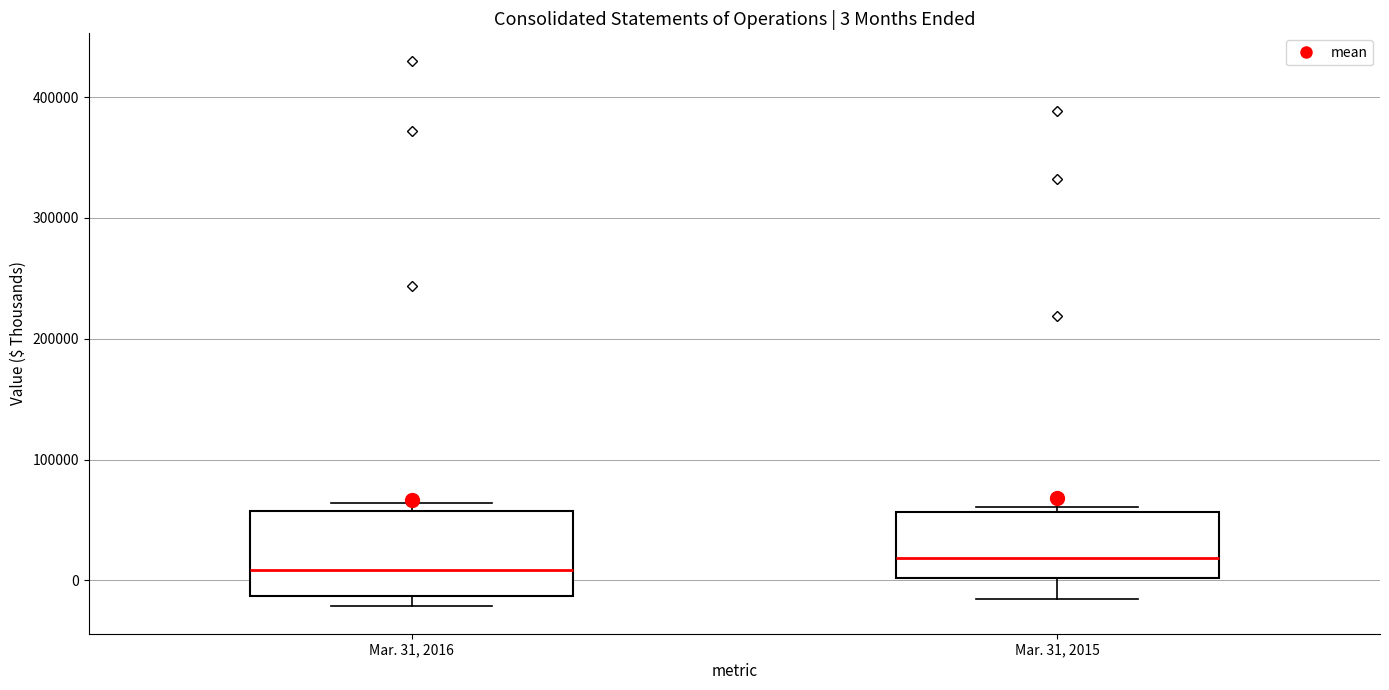

Which box has the highest median line?

Mar. 31, 2015